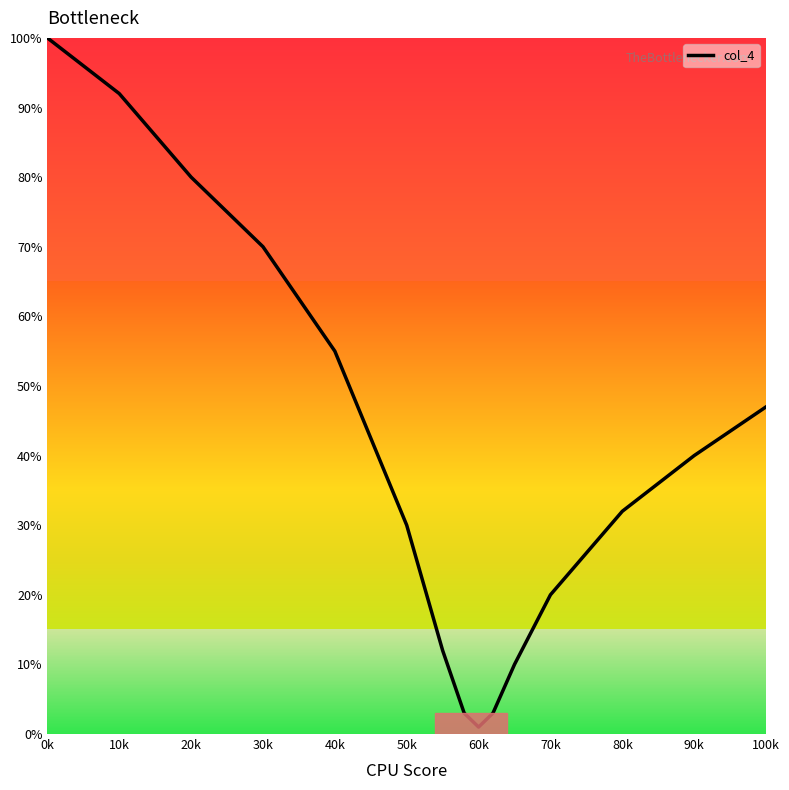

What is the greatest value displayed?

100